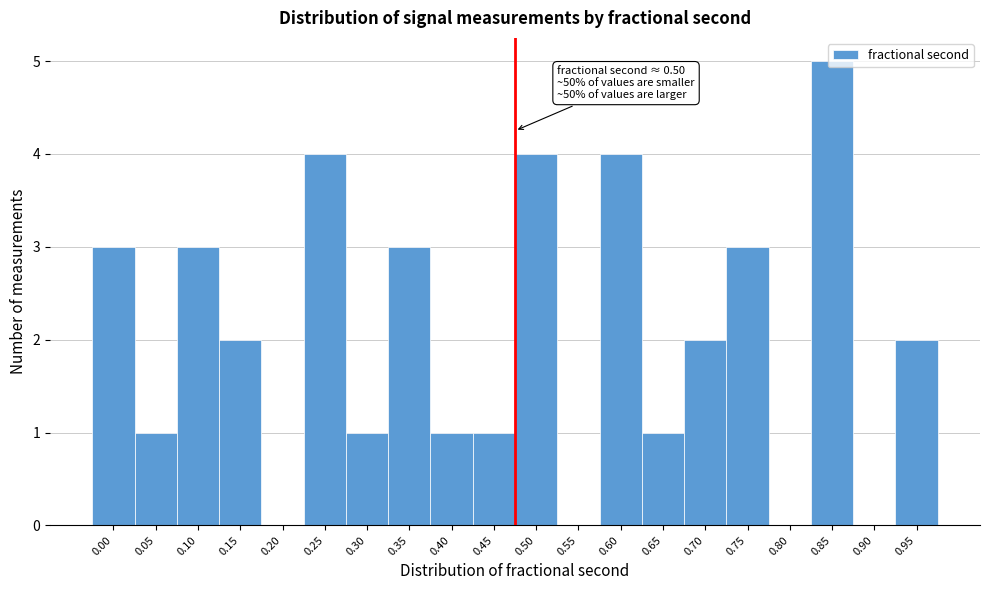

What is the change in value from 0.05 to 0.95?

+1